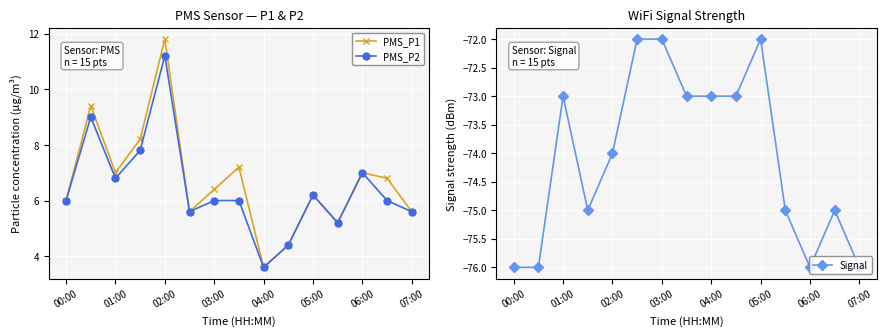

Is it true that PMS_P2 equals 4.2 at 01:00?

False